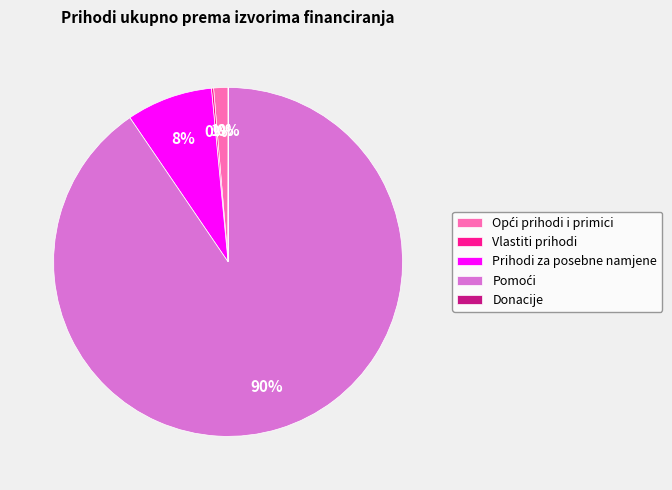

Is it true that Prihodi za posebne namjene is 8% of the pie?

True